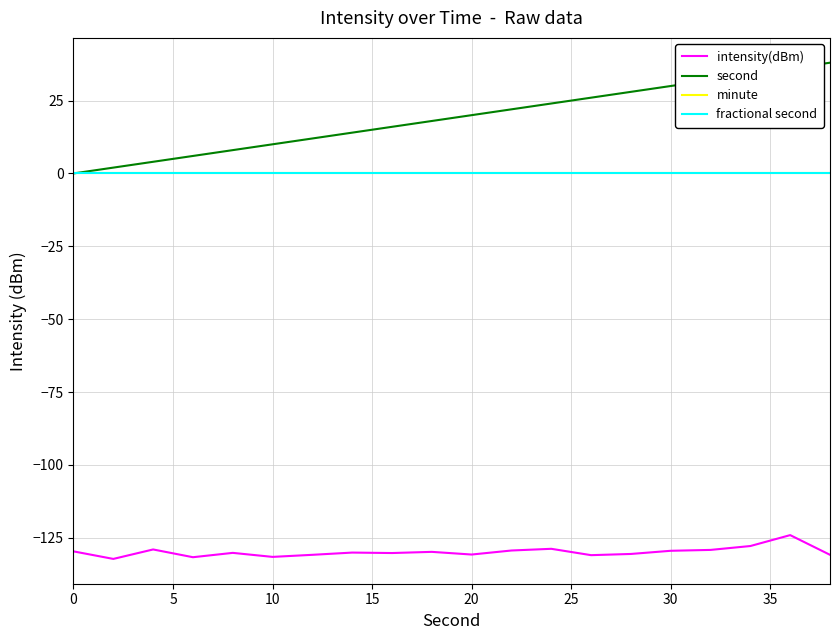

Does the chart have visible grid lines?

Yes